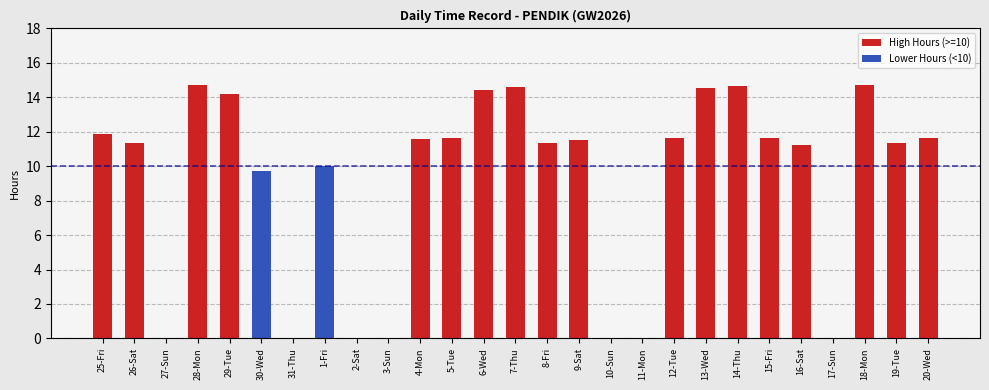

Rank the categories by value from lowest to highest.

27-Sun, 31-Thu, 2-Sat, 3-Sun, 10-Sun, 11-Mon, 17-Sun, 30-Wed, 1-Fri, 16-Sat, 26-Sat, 19-Tue, 8-Fri, 9-Sat, 4-Mon, 12-Tue, 15-Fri, 20-Wed, 5-Tue, 25-Fri, 29-Tue, 6-Wed, 13-Wed, 7-Thu, 14-Thu, 28-Mon, 18-Mon